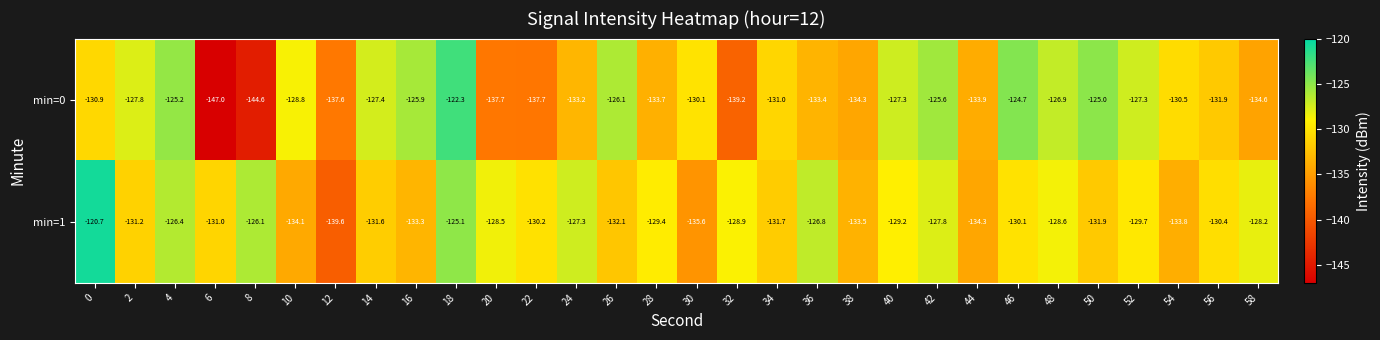

What is the spread (max minus min) of values at 28?

4.3